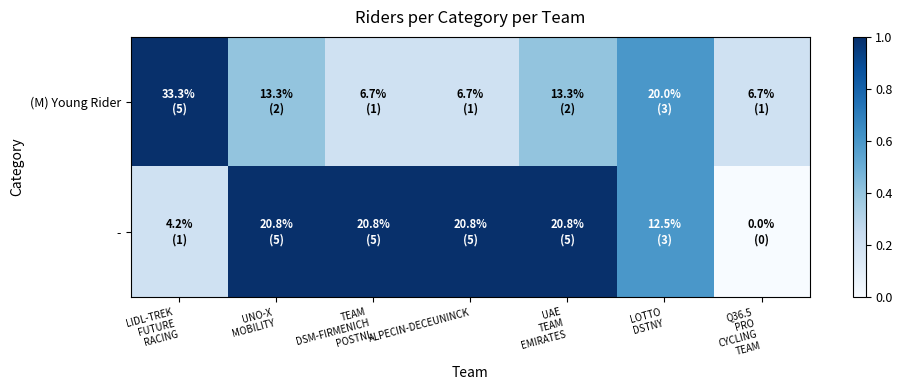

At which category is the sum across all series the highest?

UNO-X
MOBILITY